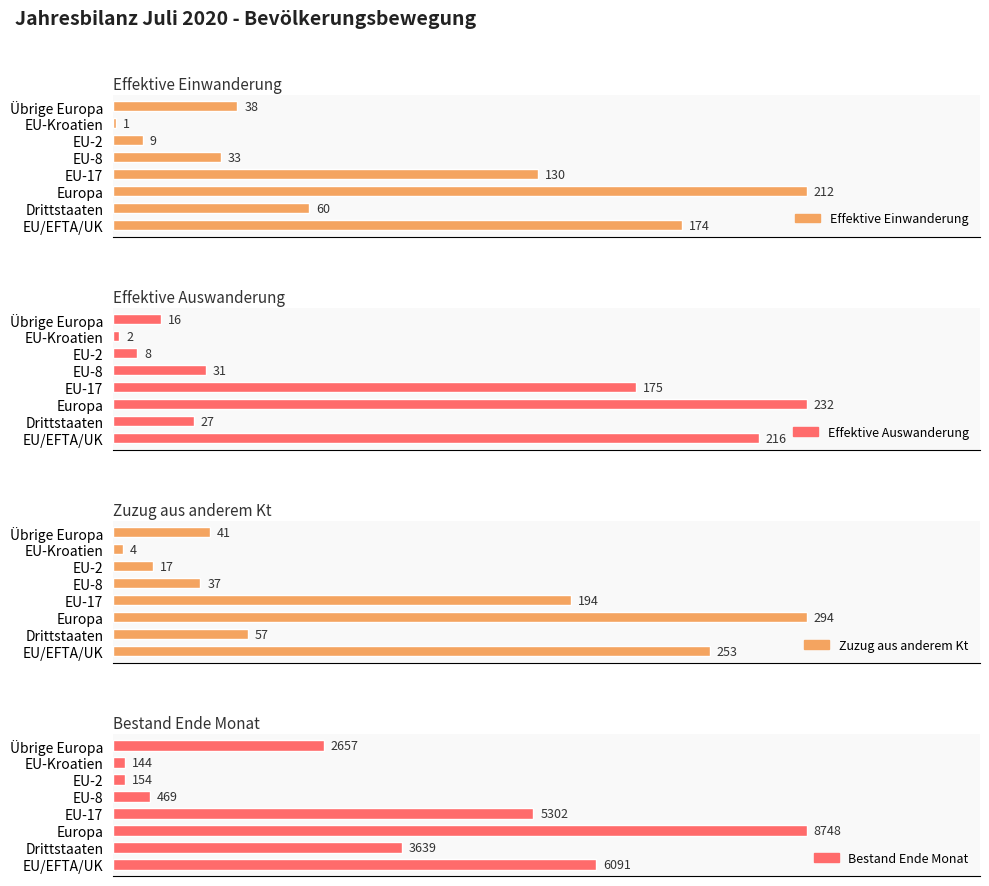

Does the chart contain stacked bars?

No